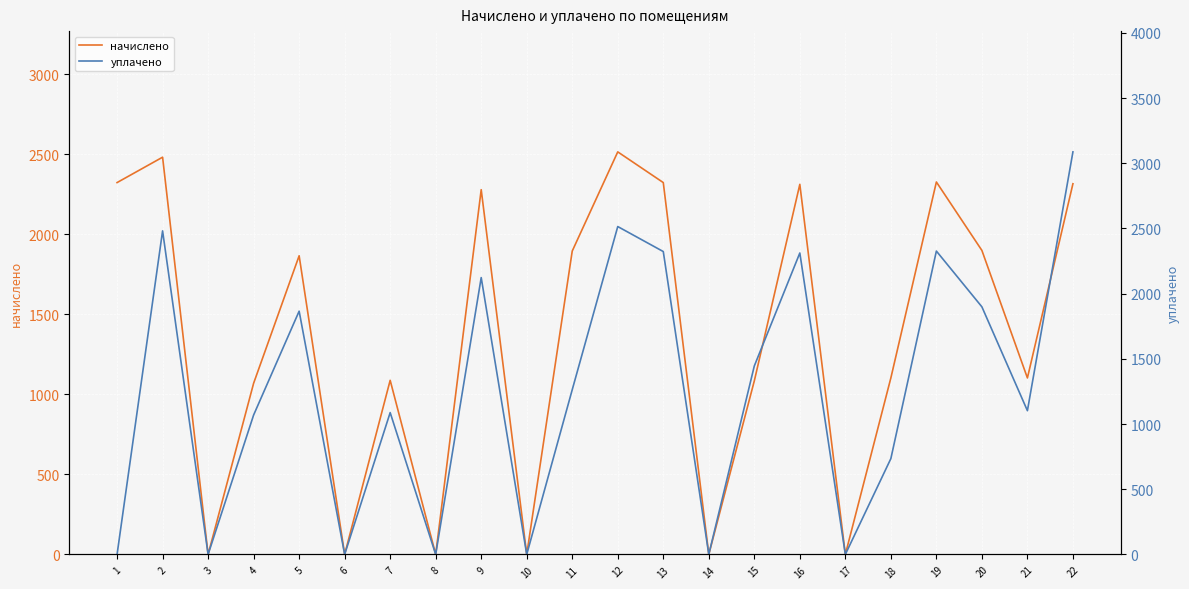

What is the difference between the начислено values at 22 and 21?

1213.0